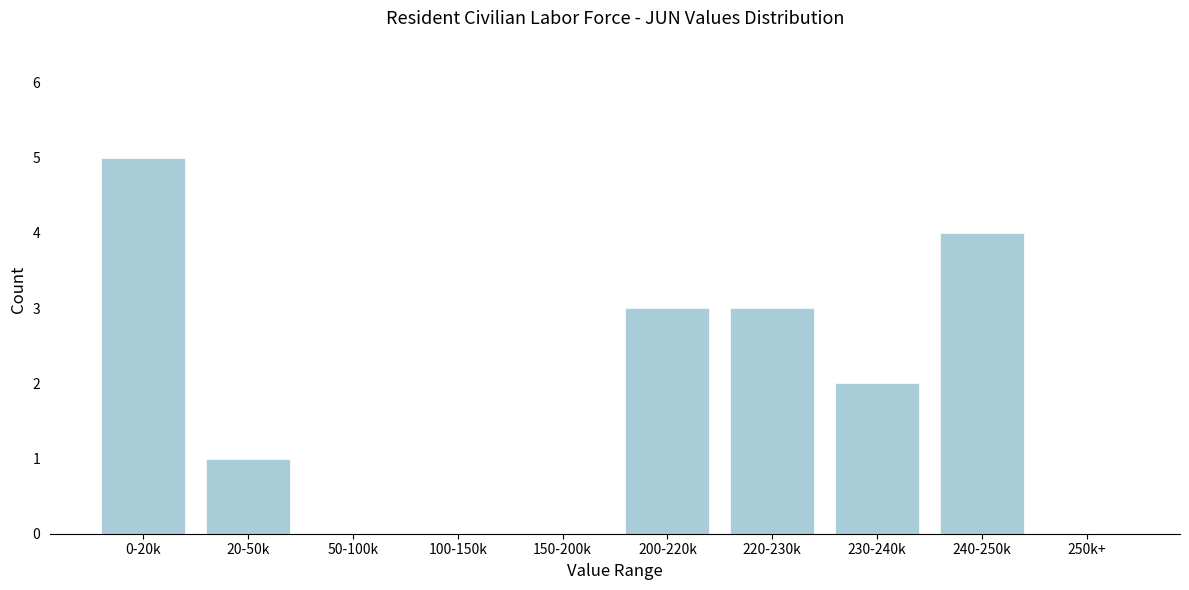

Reading right to left, transcribe all the data shown in this chart.

250k+=0	240-250k=4	230-240k=2	220-230k=3	200-220k=3	150-200k=0	100-150k=0	50-100k=0	20-50k=1	0-20k=5